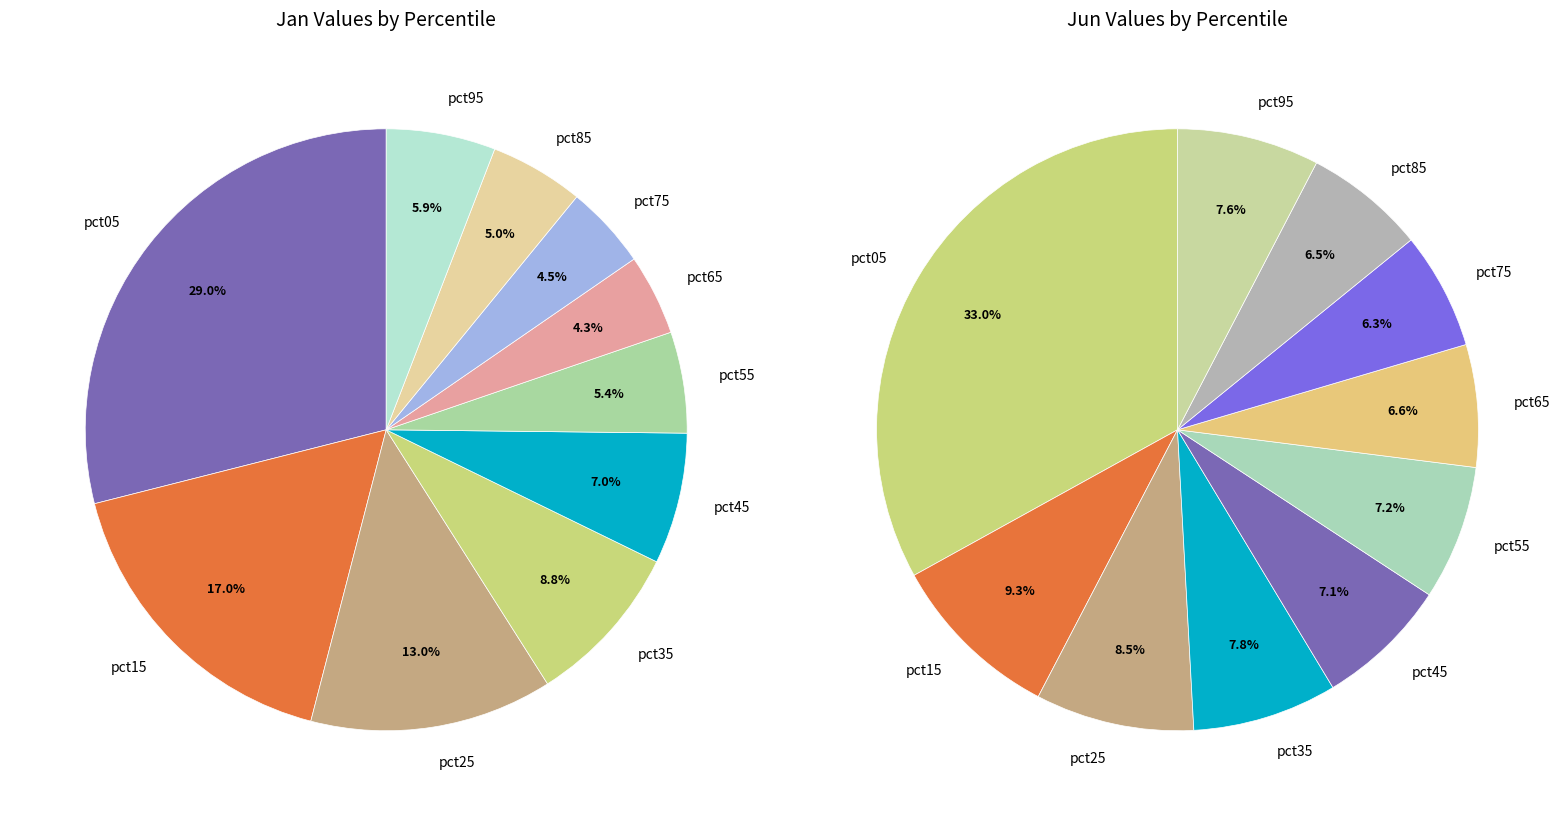

Is there any slice that represents more than half of the pie?

No